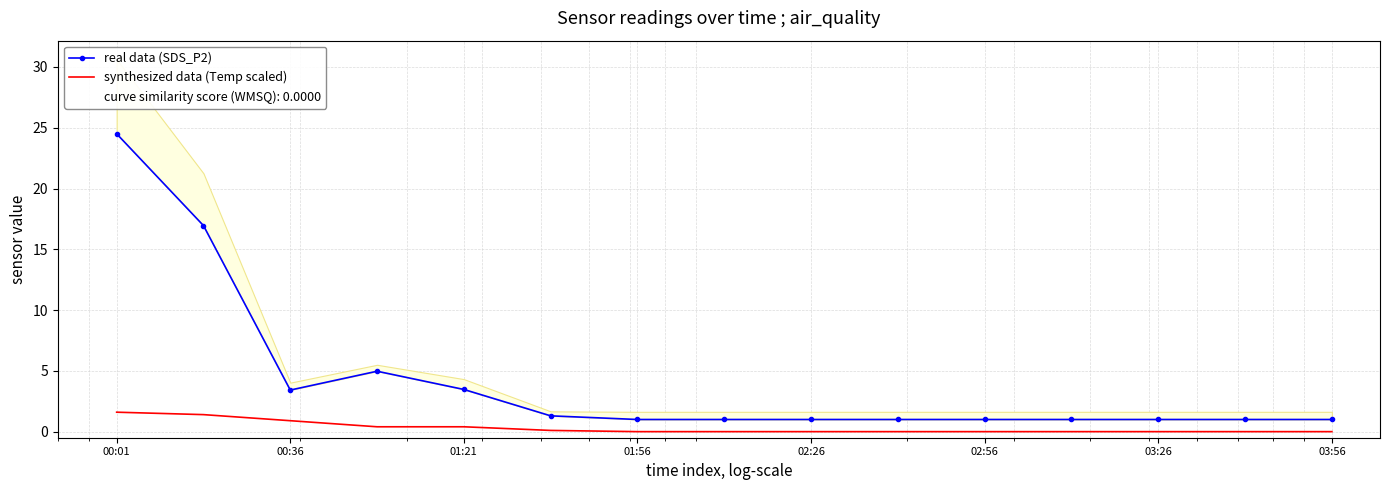

What is the value of the real data (SDS_P2) point at the 2nd from the left?

16.9